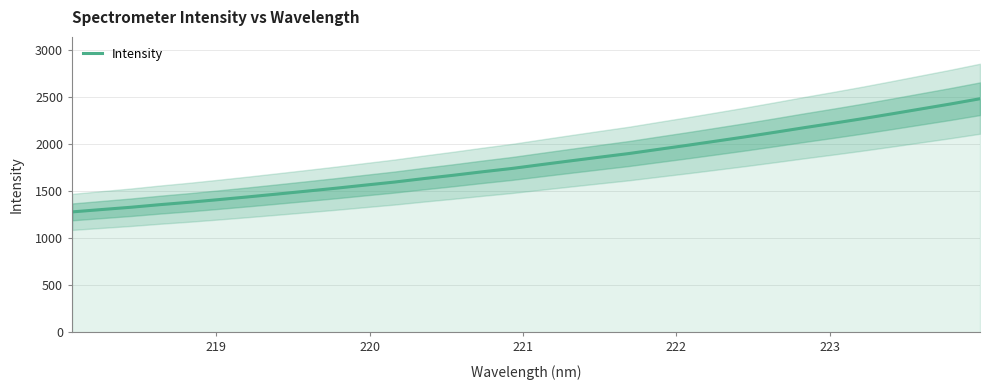

What is the sum of all values?

57653.3